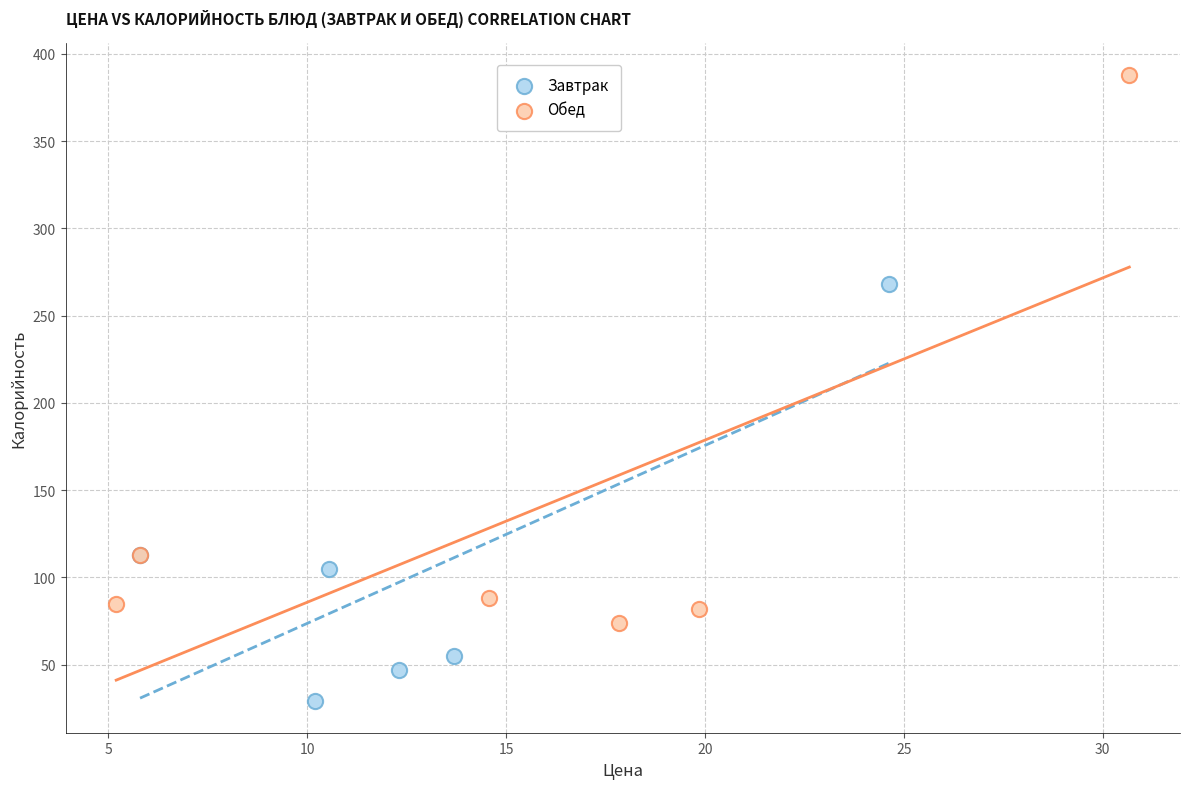

Which series reaches the minimum Y coordinate?

Завтрак